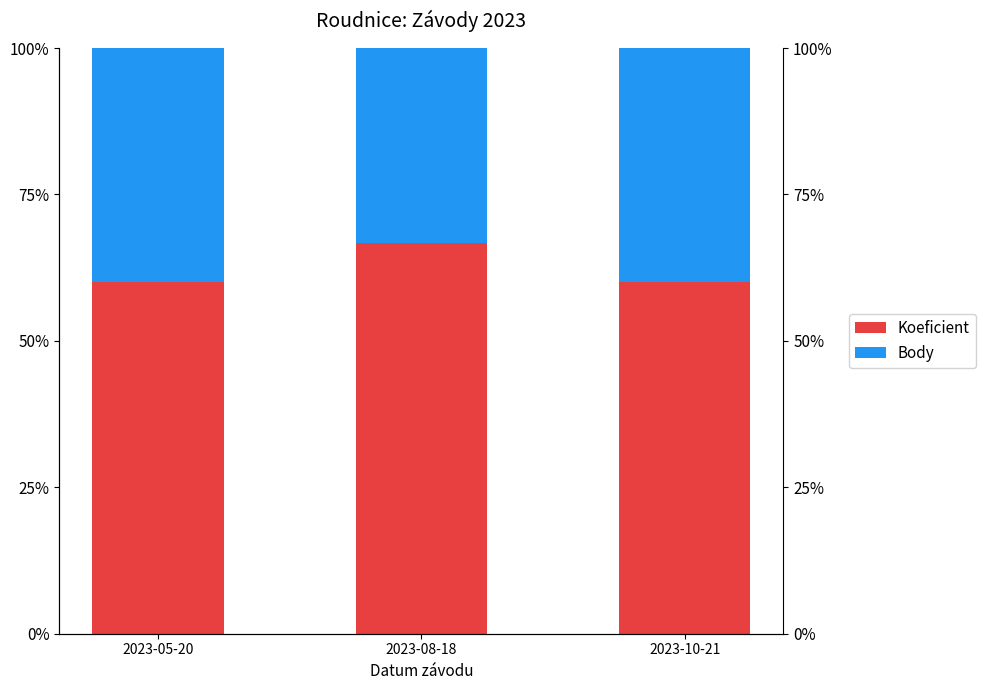

What is the sum of all Body values?

113.3